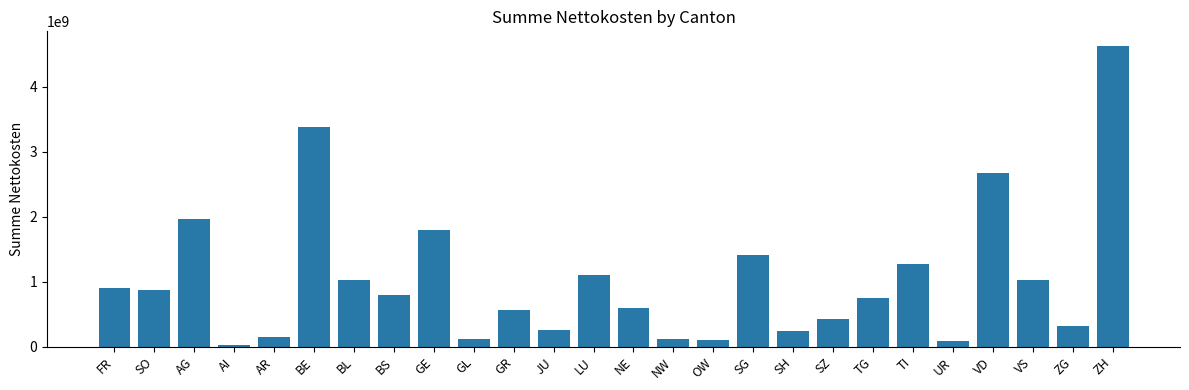

What is the difference between the maximum and minimum values?

4585173798